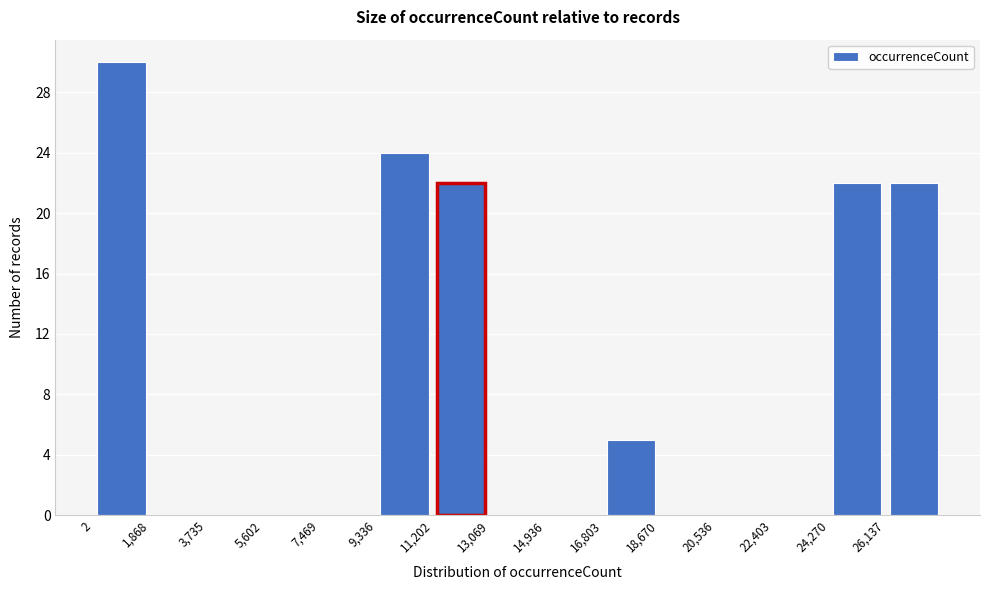

Over which range of the x-axis is the bar tallest?

0 to 1800